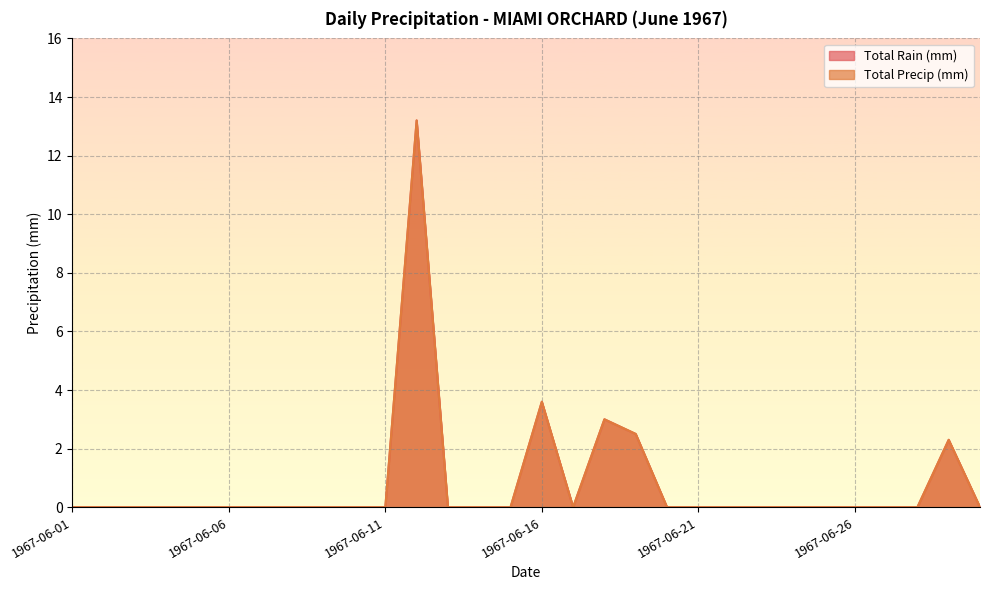

List the series in order of their peak value, highest first.

Total Rain (mm), Total Precip (mm)